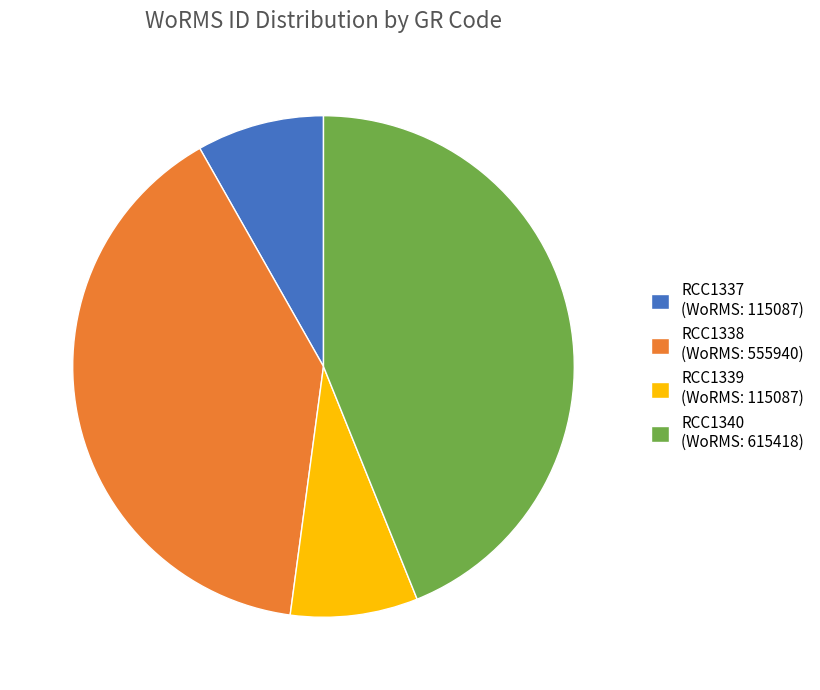

Is the sum of RCC1337 and RCC1340 greater than half?

Yes